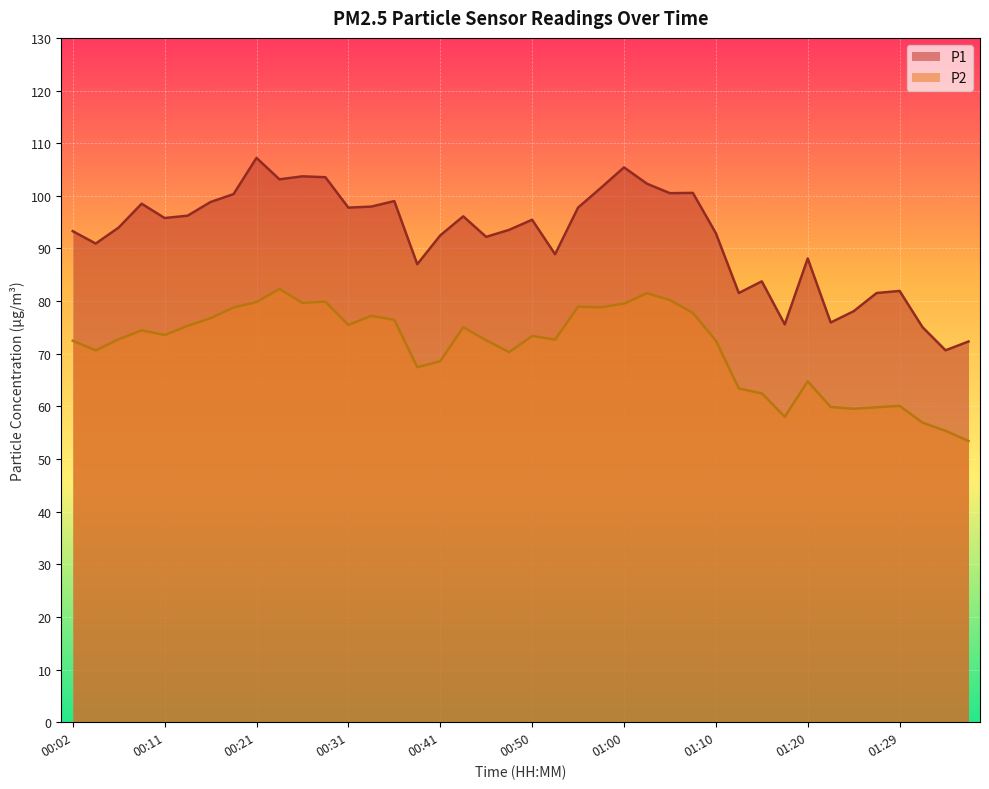

What are all the series names shown in the legend?

P1, P2